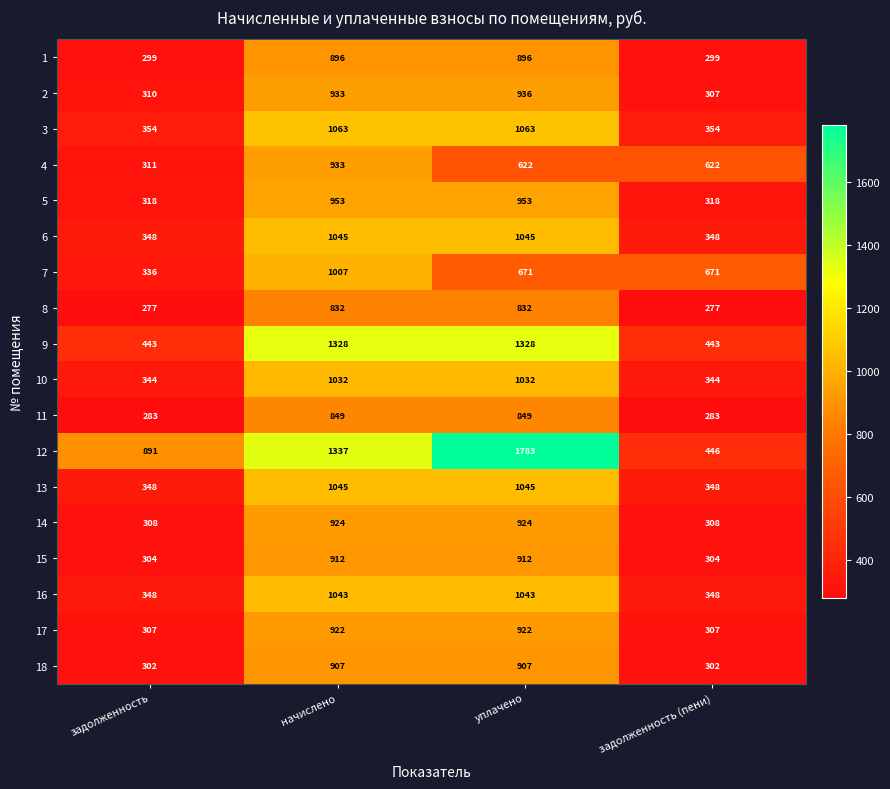

Count the 17 values in the range 307 to 922.

4